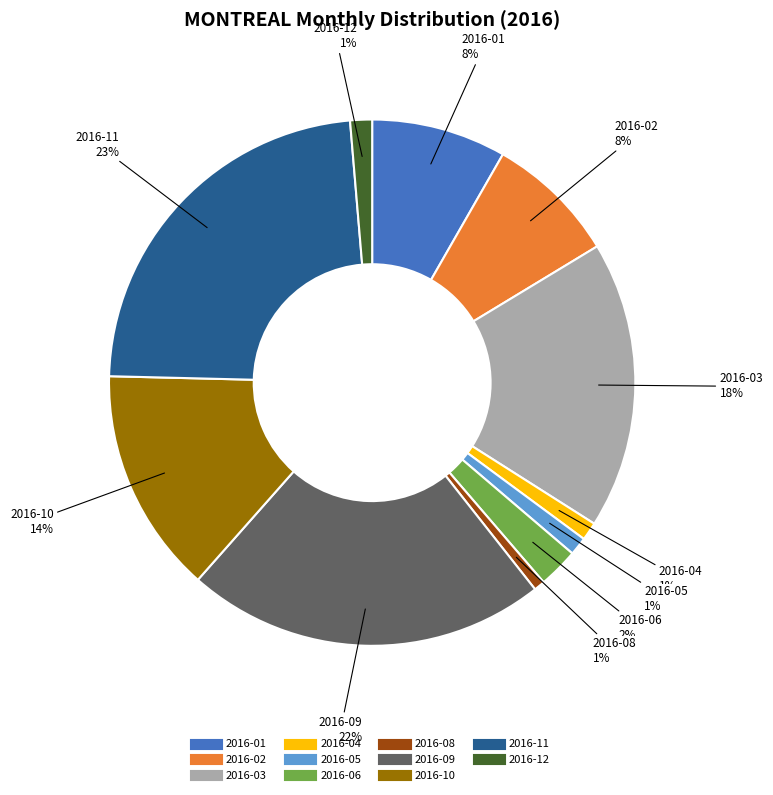

To the nearest percent, what is the average slice percentage?

9%